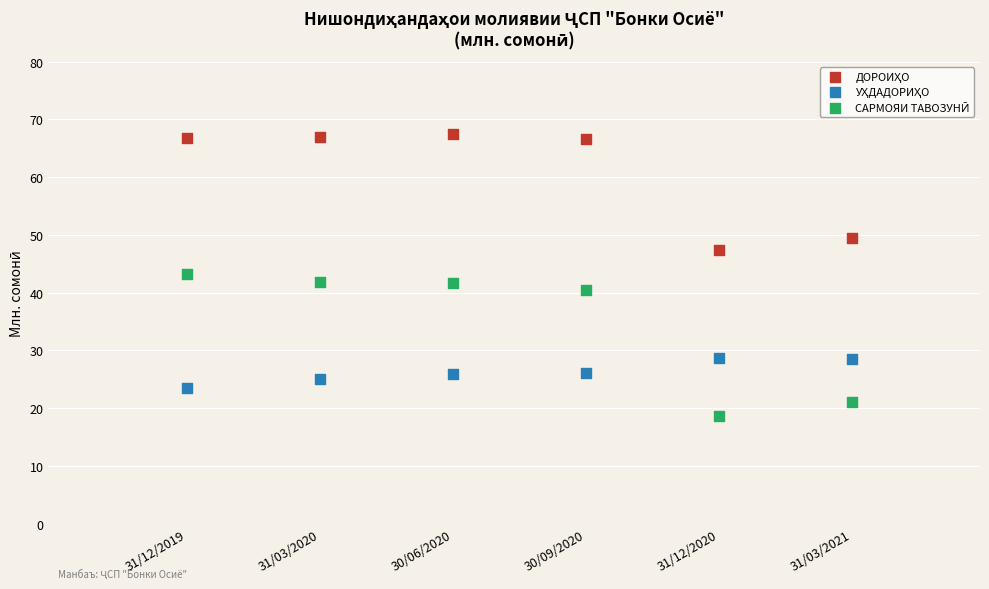

What is the X range (max minus min) for the scatter plot?

1.2